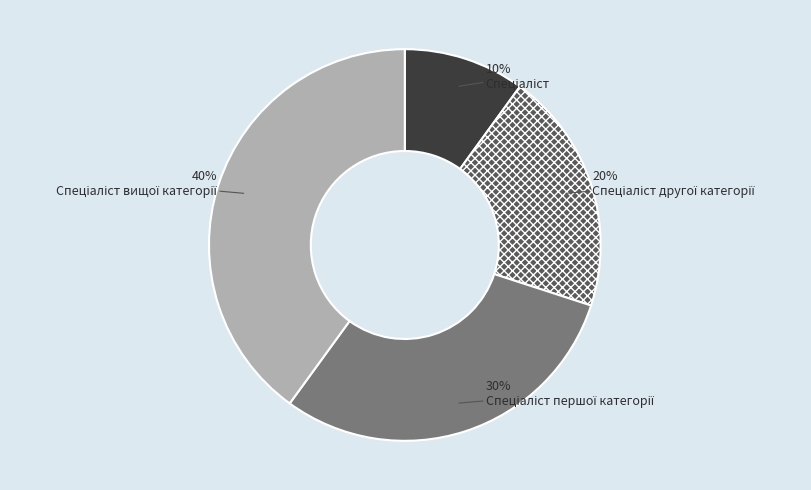

To the nearest percent, what is the difference between the largest and smallest slice percentages?

30%